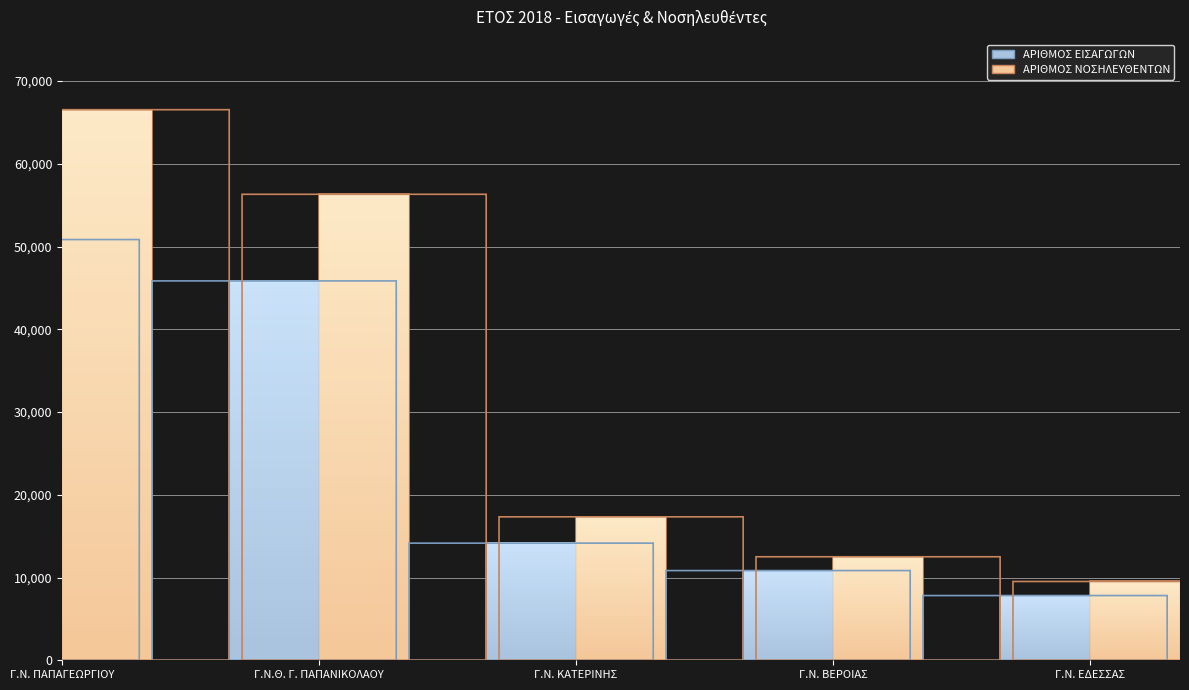

What is the label of the 1st bar from the left?

Γ.Ν. ΠΑΠΑΓΕΩΡΓΙΟΥ